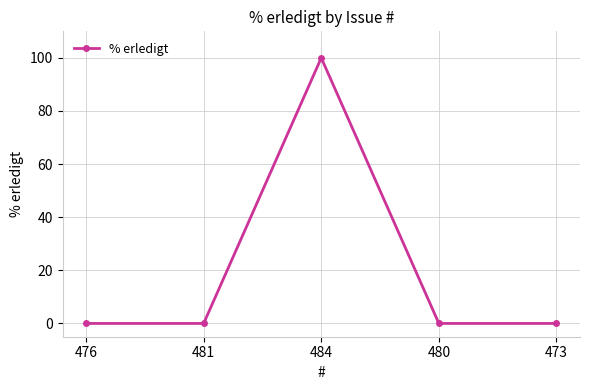

Is it true that the value at 480 is 0?

True